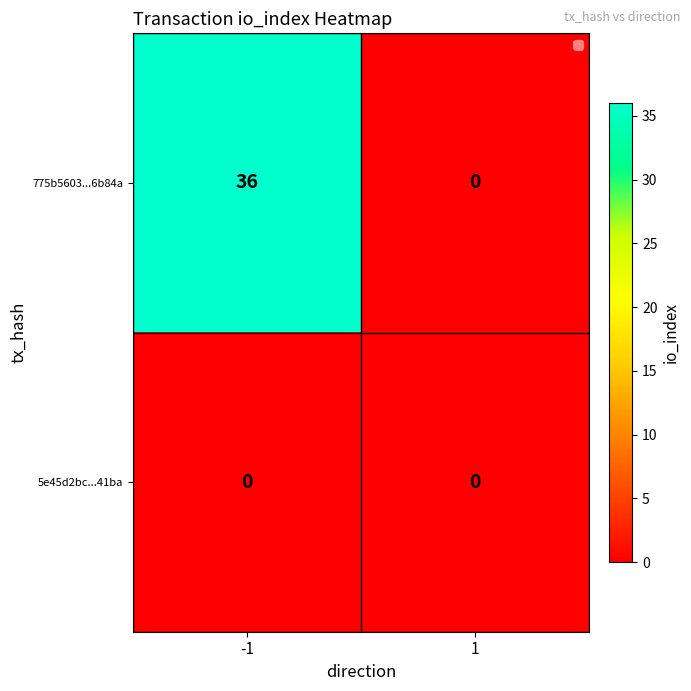

Which series has the largest range (max minus min)?

775b5603...6b84a